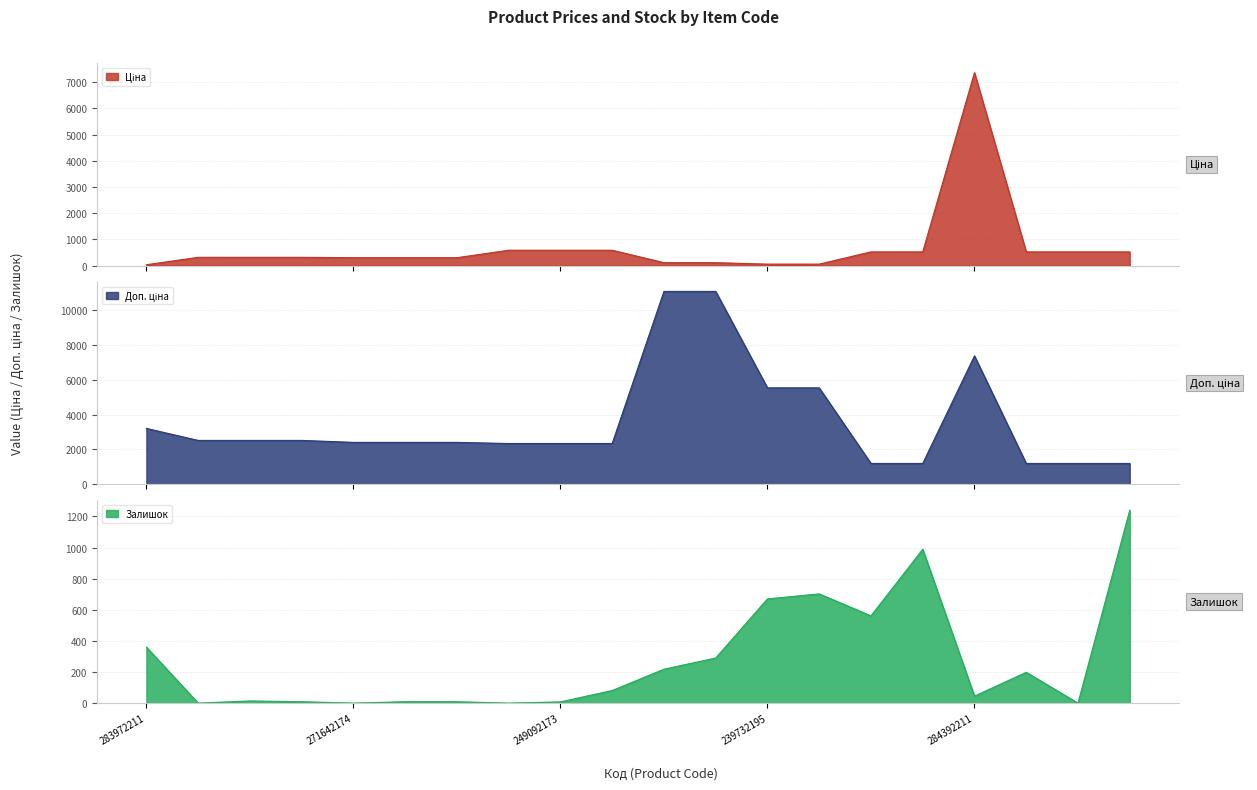

What is the minimum value for Ціна?

32.0